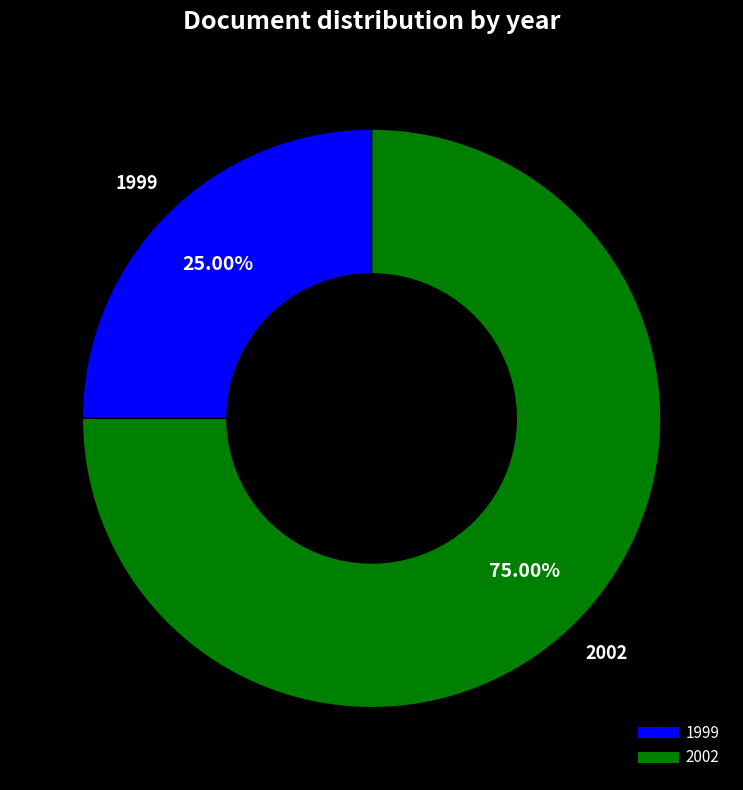

Is there a majority slice in this chart?

Yes